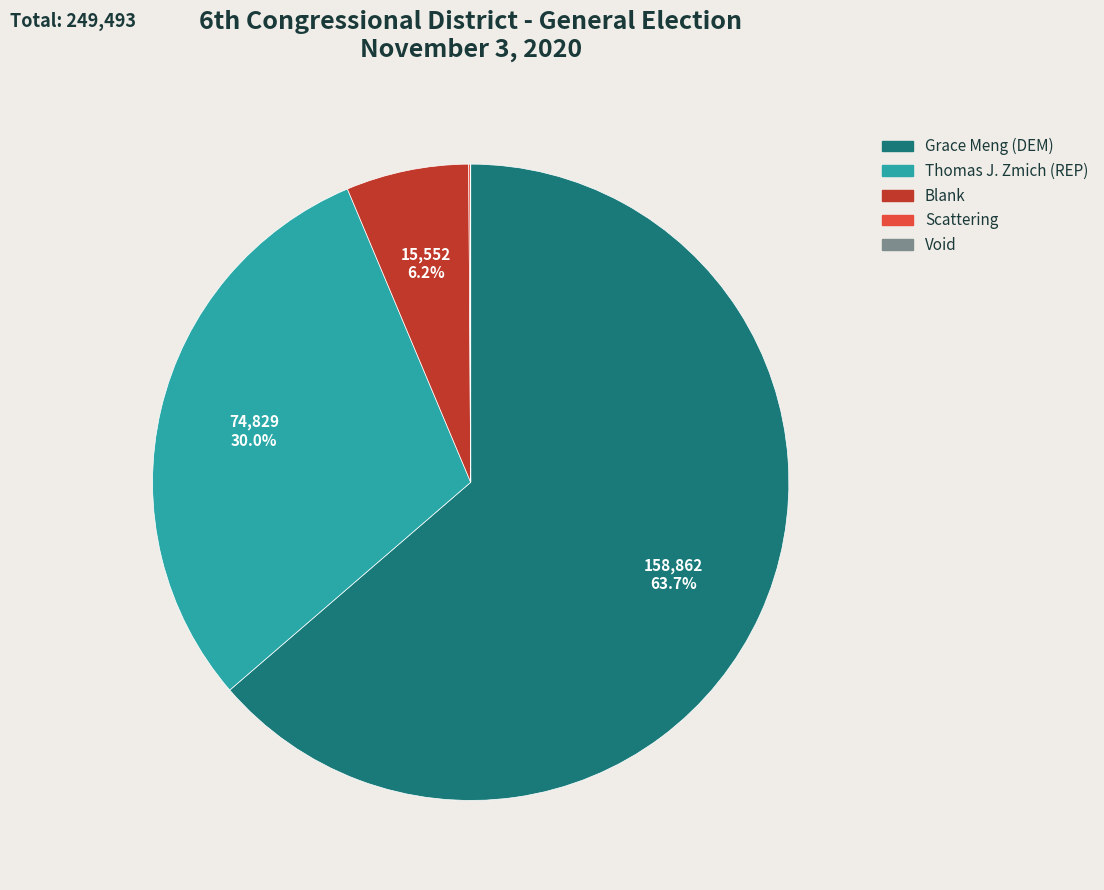

Is it true that Blank is 1% of the pie?

False